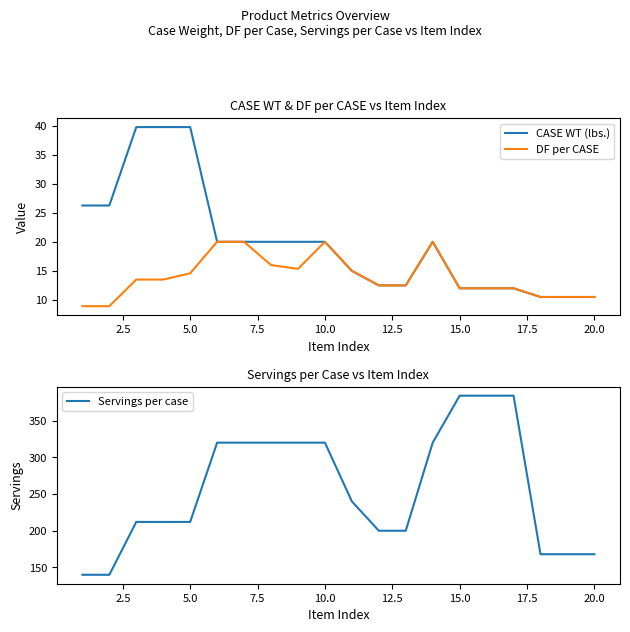

What are all the series names shown in the legend?

CASE WT (lbs.), DF per CASE, Servings per case